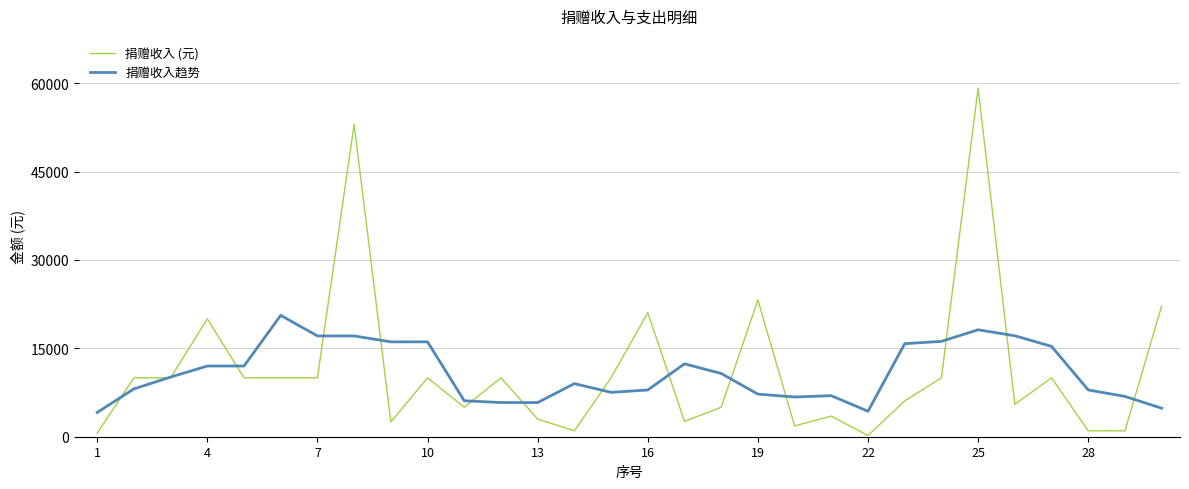

List the series in order of their peak value, lowest first.

捐赠收入趋势, 捐赠收入 (元)